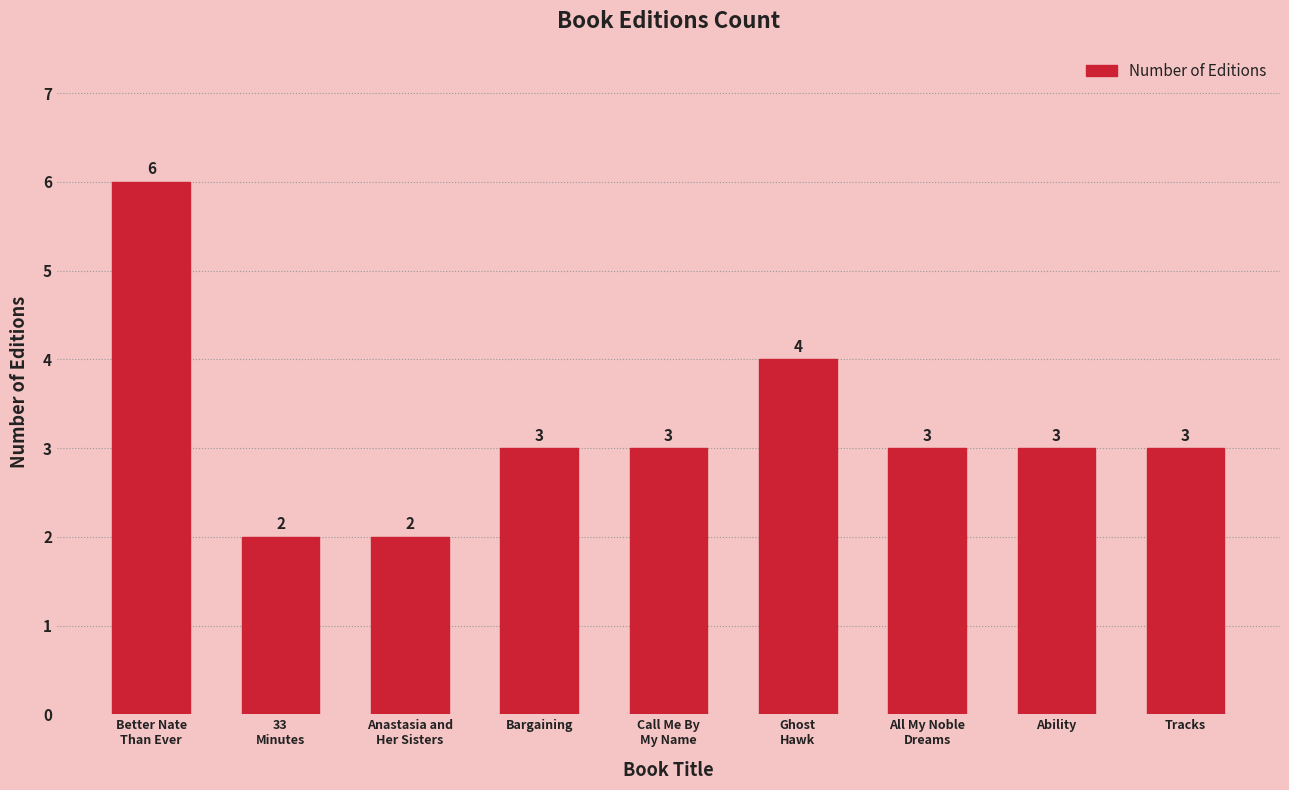

What is the difference between the values at 33
Minutes and Bargaining?

1